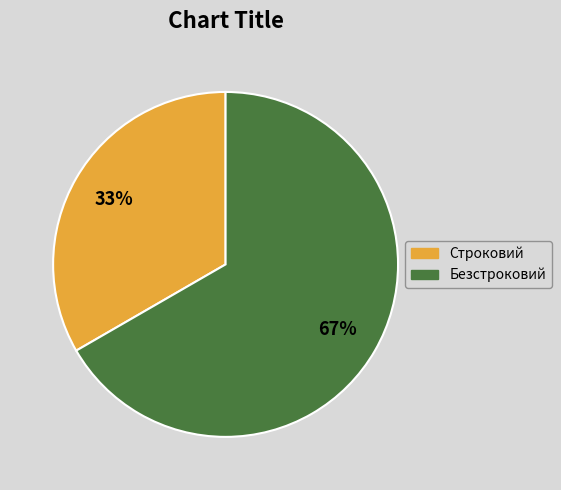

Combined, do Строковий and Безстроковий account for over 50%?

Yes